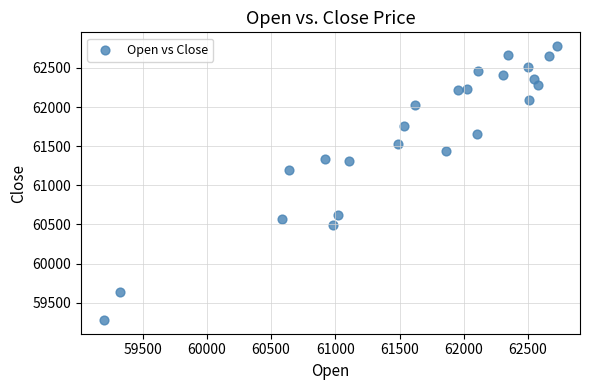

What is the range of Y values (max minus min)?

3502